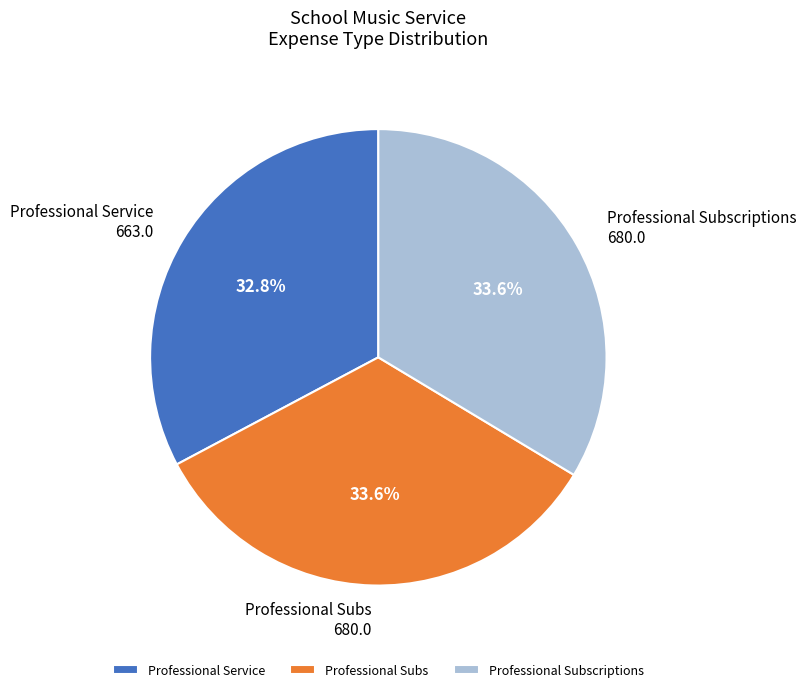

To the nearest percent, what portion does Professional Subscriptions represent?

34%